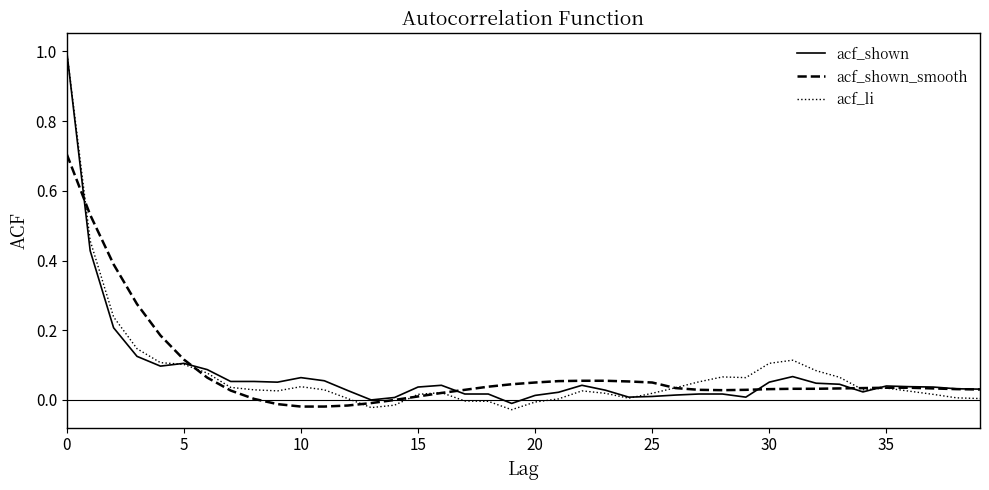

How many categories are shown in the chart?

40